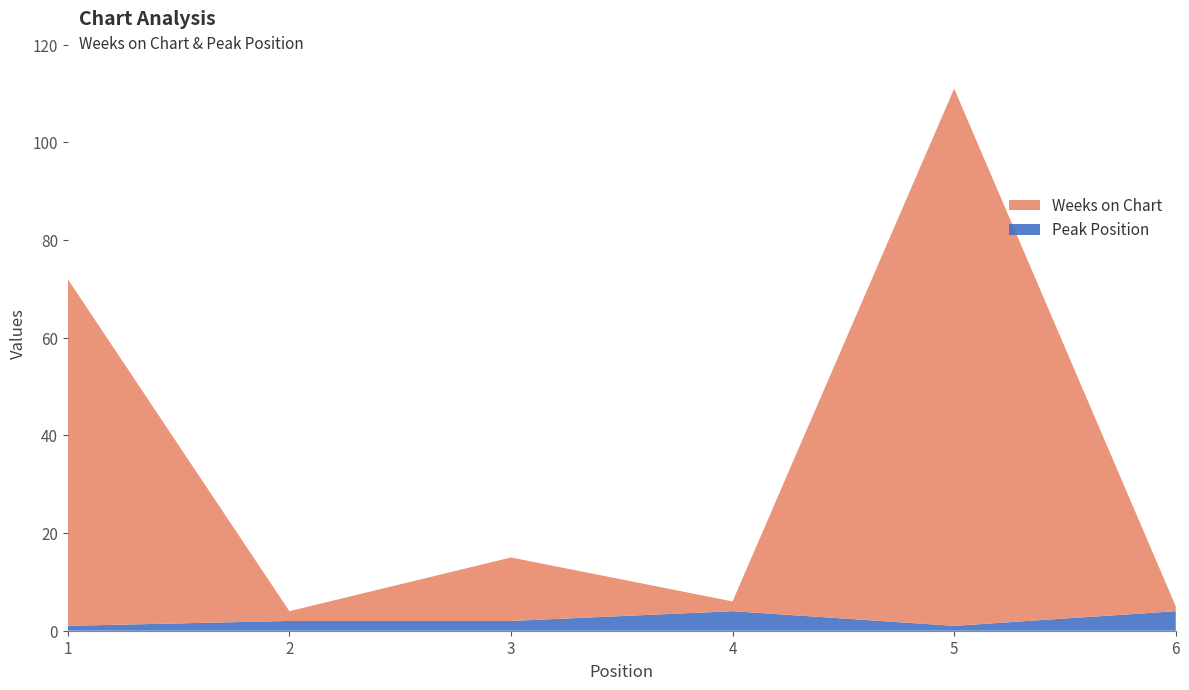

Reading right to left, extract all data points from this chart.

Weeks on Chart: 1	110	2	13	2	71
Peak Position: 4	1	4	2	2	1